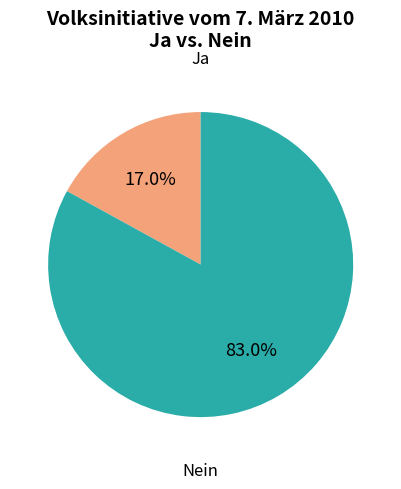

Which category has the smallest portion of the pie?

Ja